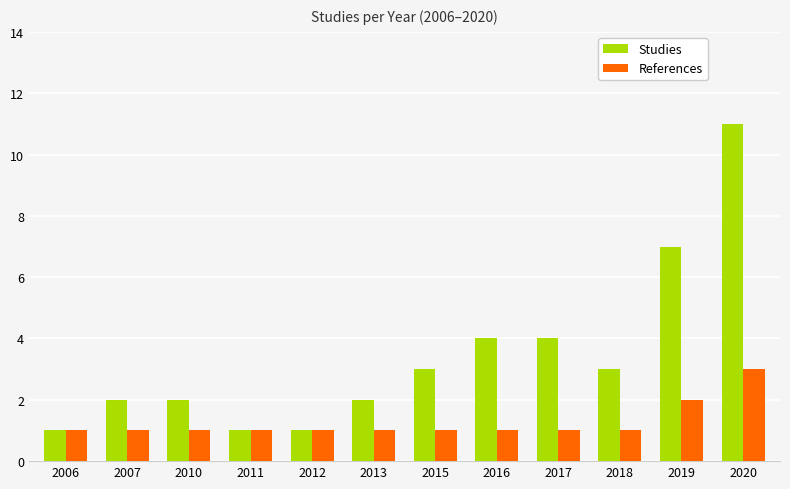

At which category is the sum across all series the highest?

2020